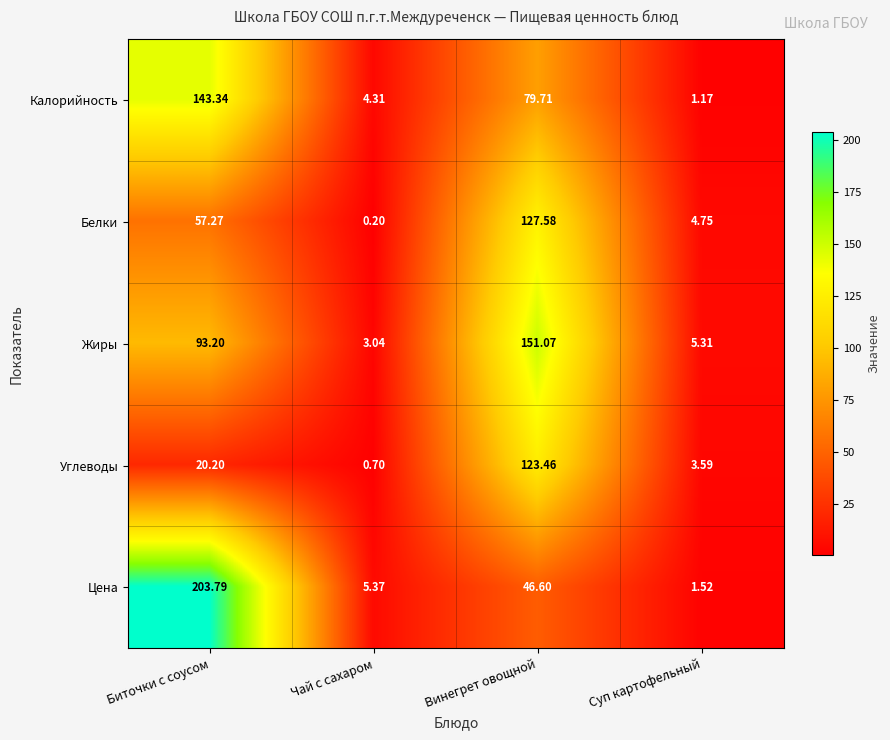

What is the spread (max minus min) of values at Винегрет овощной?

104.5